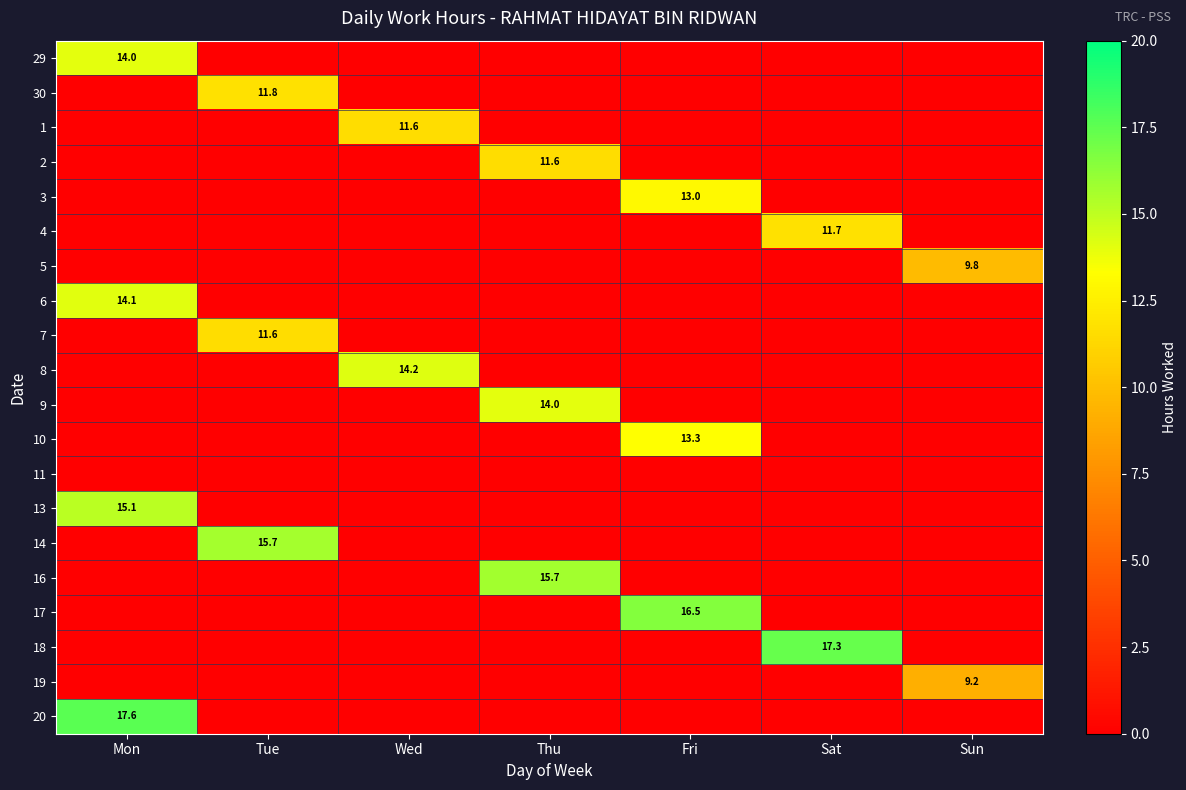

How many series are shown in this chart?

20